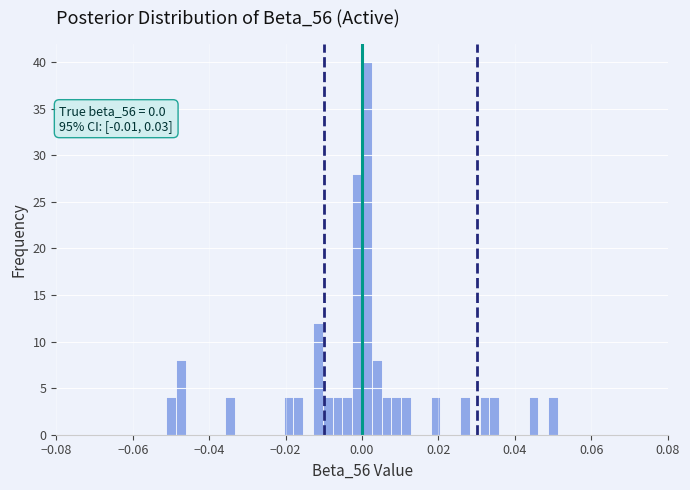

Read against the x-axis, roughly where is the centre of the tallest bar?

0.002